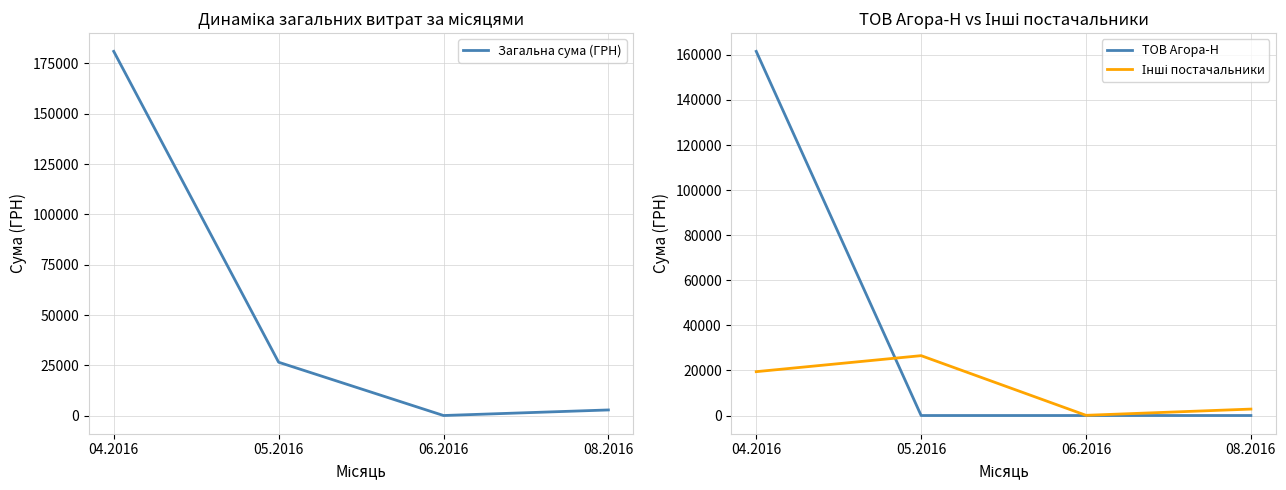

Which series changed the most between 06.2016 and 08.2016?

Загальна сума (ГРН)